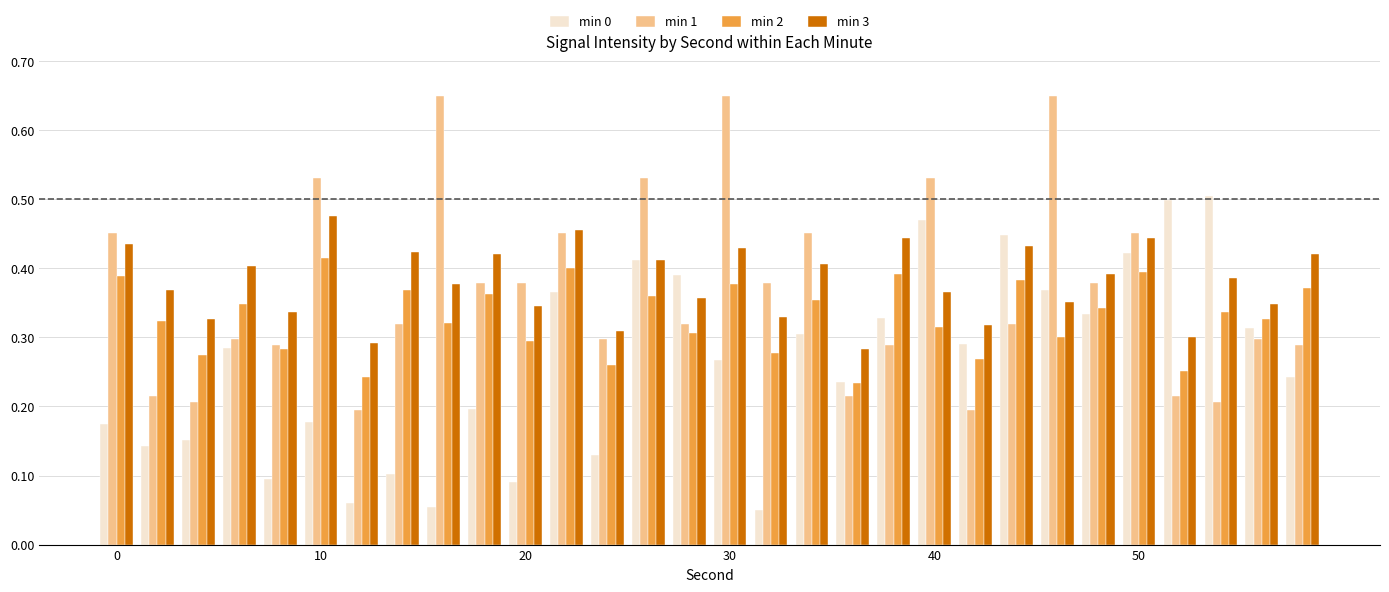

List the series in order of their peak value, highest first.

min 1, min 0, min 3, min 2